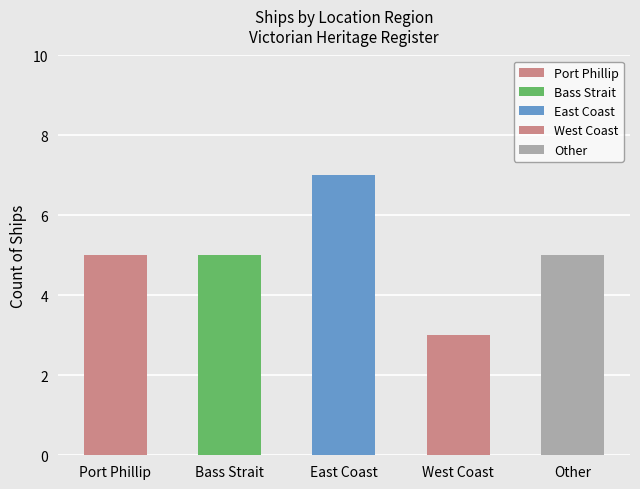

The value at East Coast is 7. True or false?

True